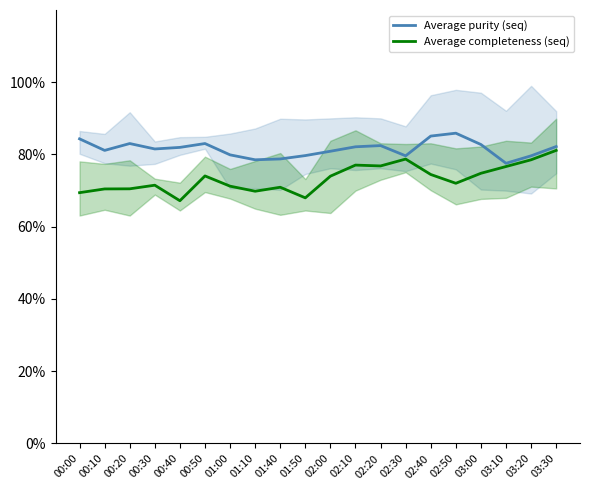

Which series changed the most between 01:40 and 02:10?

Average completeness (seq)